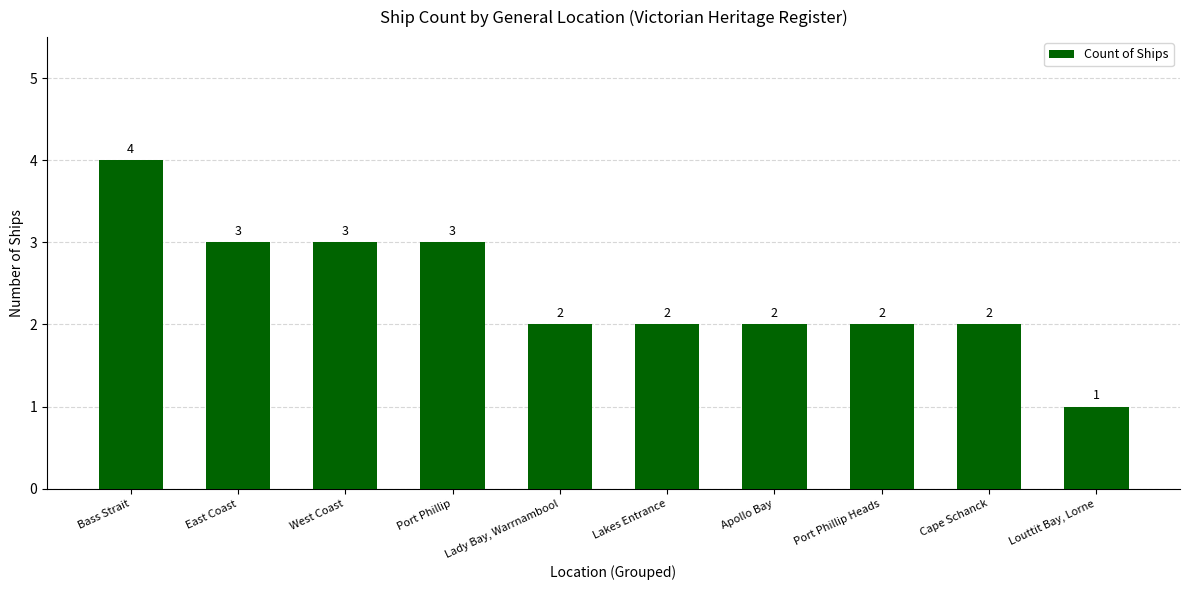

How many categories are shown in the chart?

10